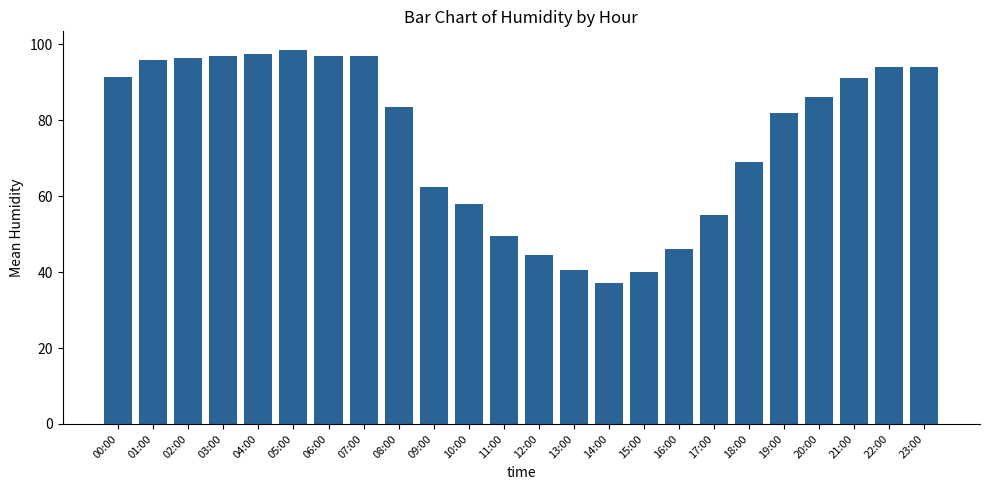

What is the difference between the maximum and minimum values?

61.5